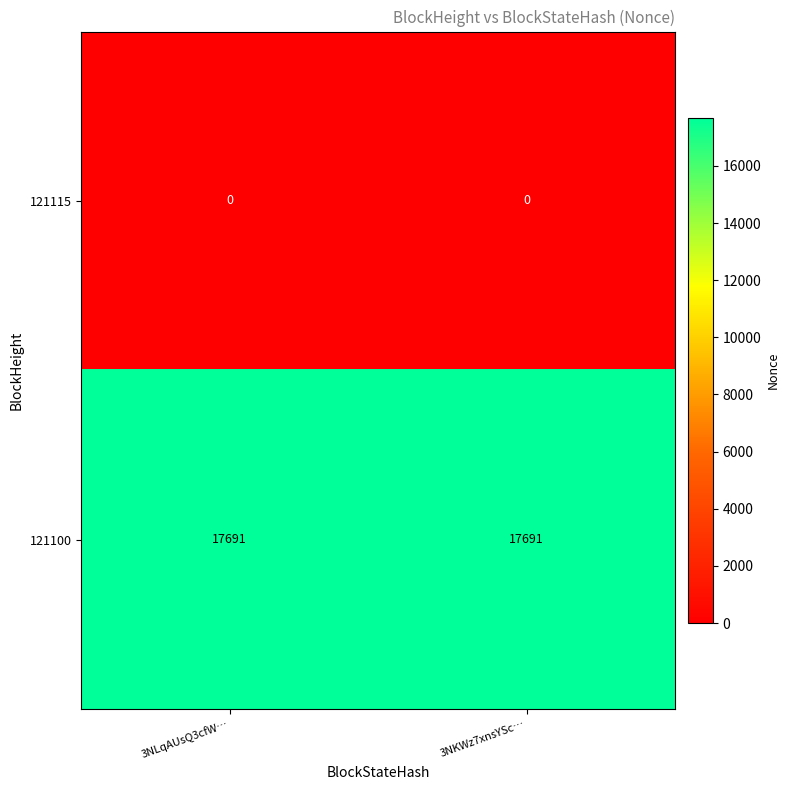

What is the total value across all series at 3NLqAUsQ3cfW…?

17691